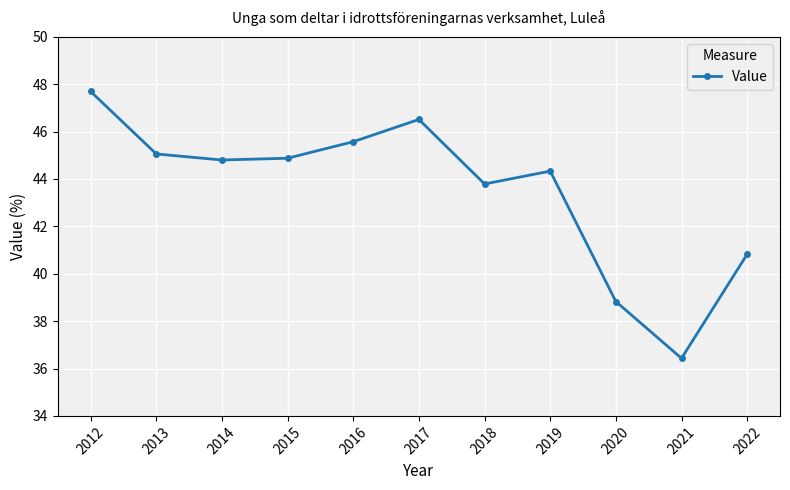

Is it true that the value at 2017 is 62.2?

False